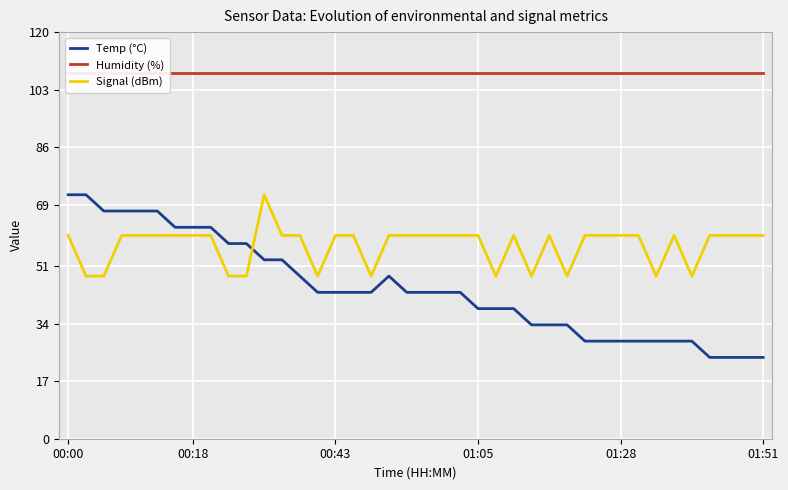

What is the sum of all Humidity (%) values?

4320.0